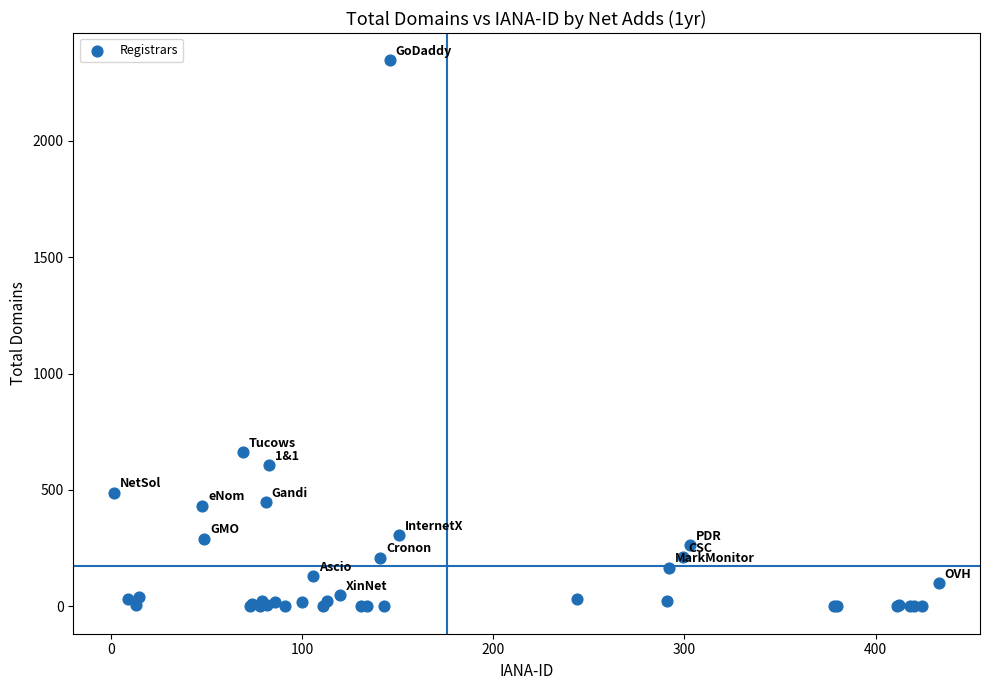

What Y value in the scatter plot is closest to 1172?

661